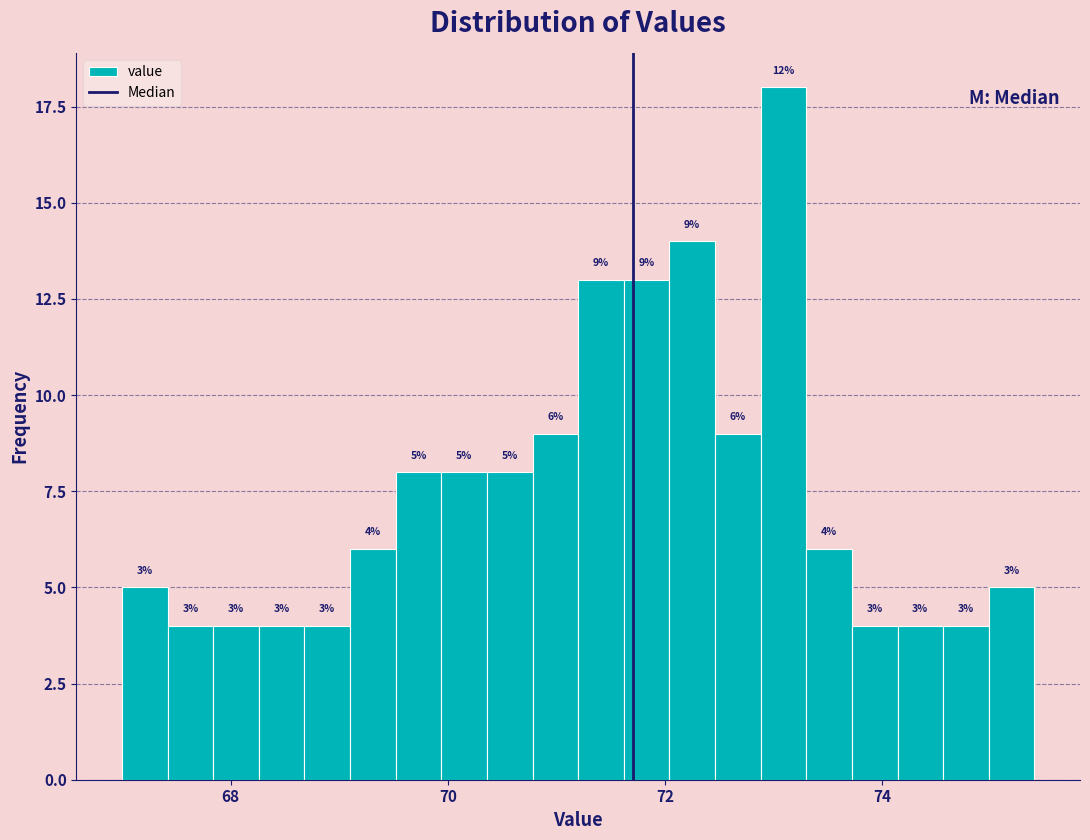

Read against the x-axis, roughly where is the centre of the tallest bar?

73.0